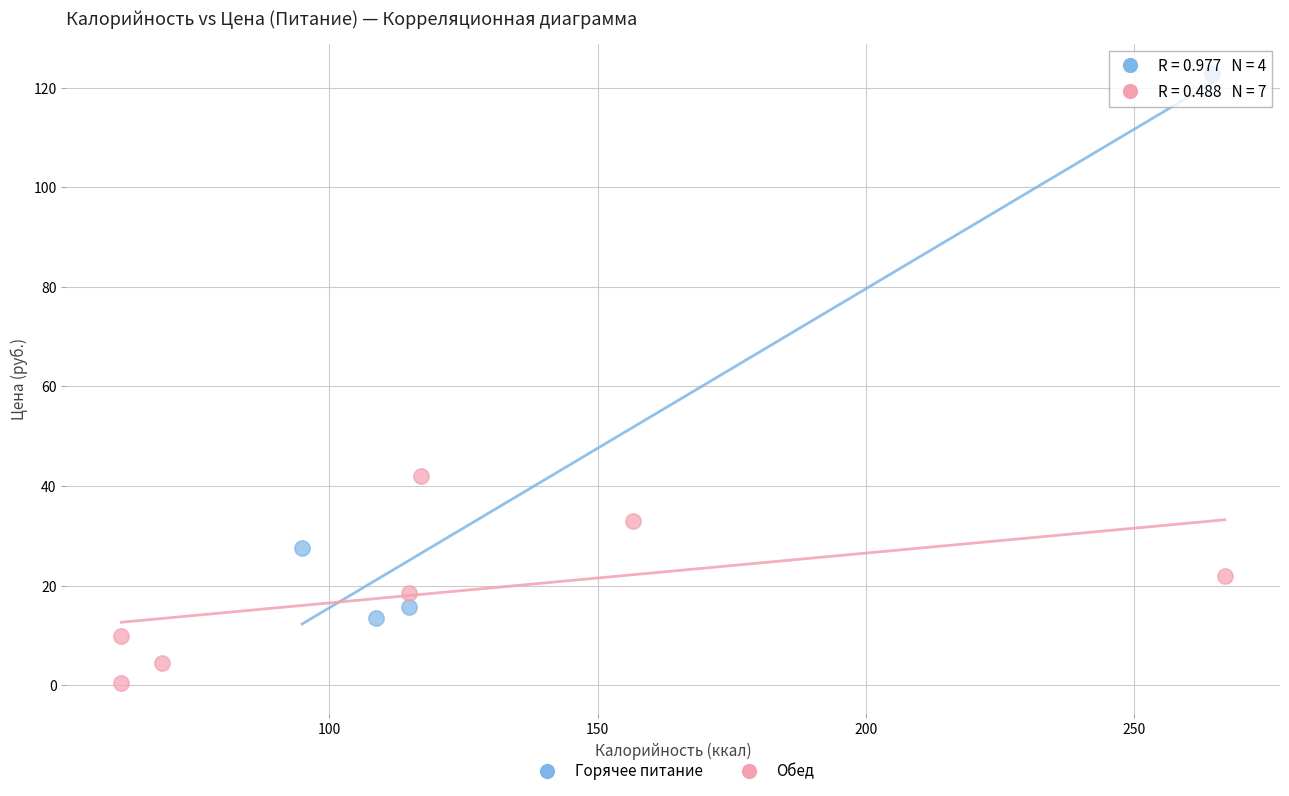

Which series reaches the minimum Y coordinate?

Обед